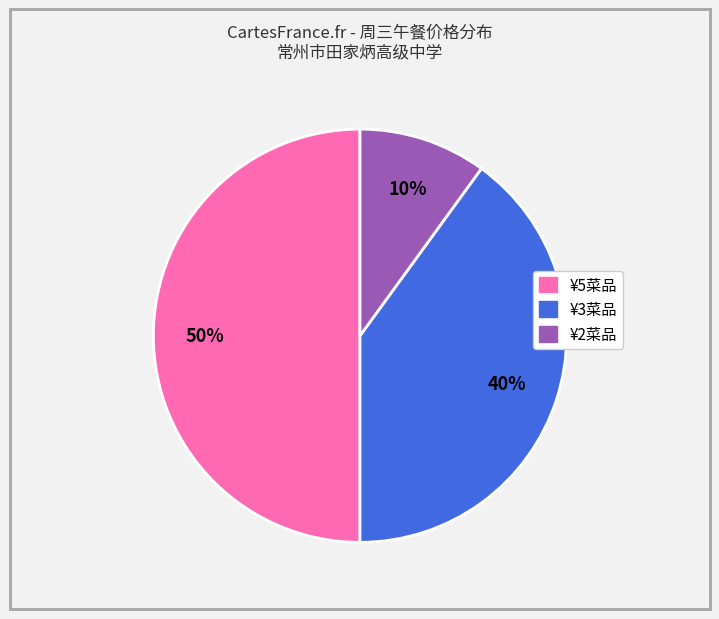

To the nearest percent, what is the difference between the largest and smallest slice percentages?

40%